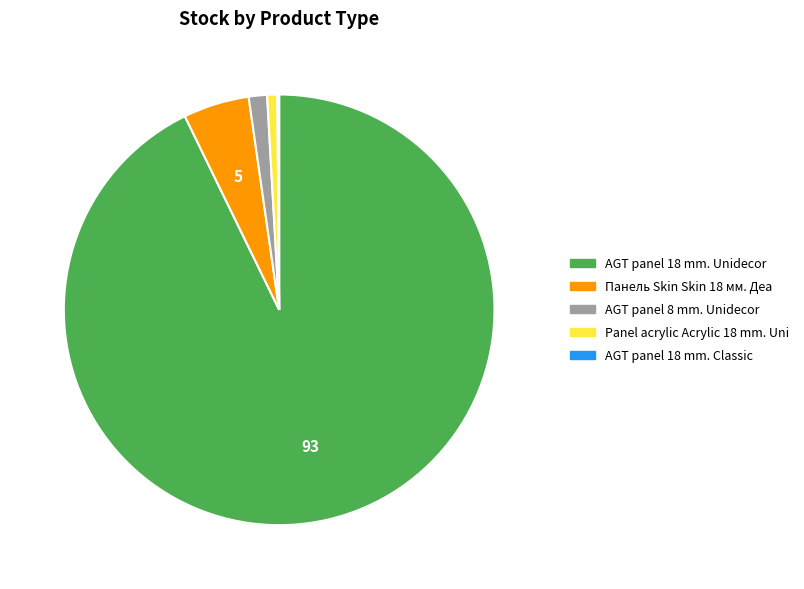

Is the sum of AGT panel 18 mm. Unidecor and Панель Skin Skin 18 мм. Деа greater than half?

Yes